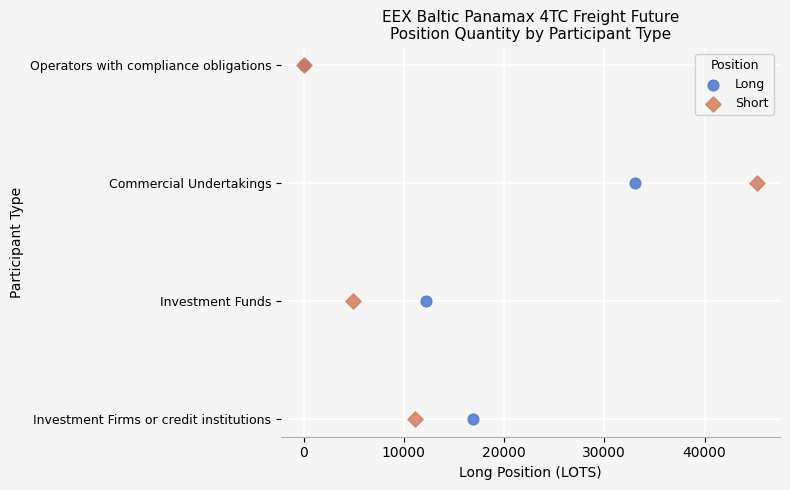

What are all the series names shown in the legend?

Long, Short